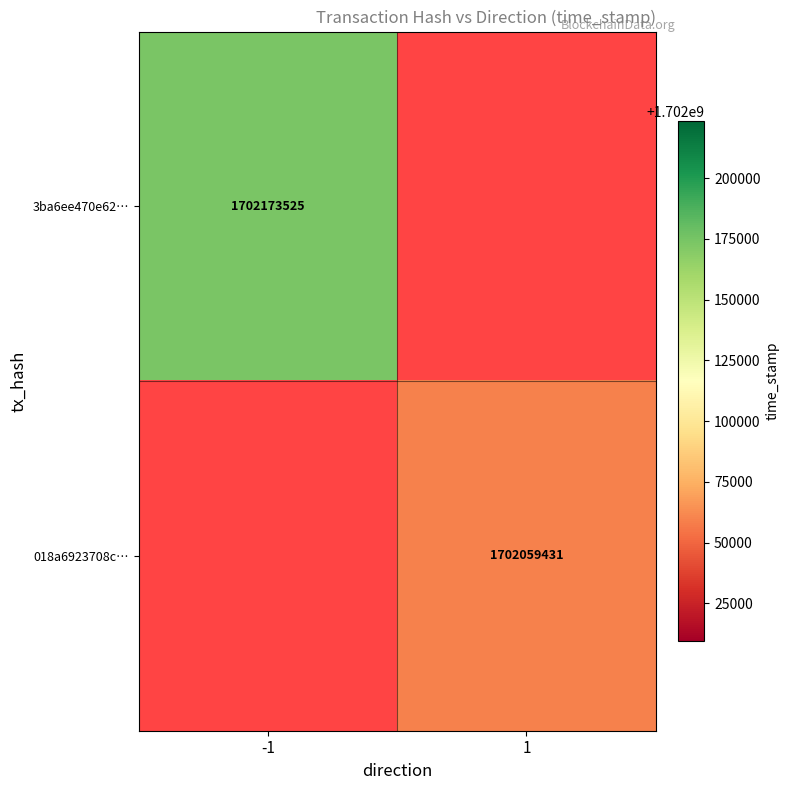

The value of 3ba6ee470e62… at -1 is 525085381. True or false?

False